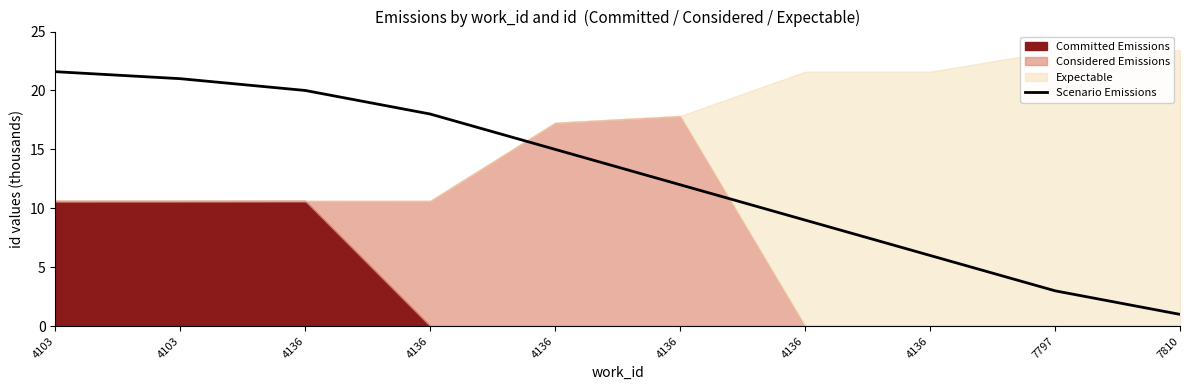

Rank the categories by value from highest to lowest.

4103, 4103, 4136, 4136, 4136, 4136, 4136, 4136, 7797, 7810